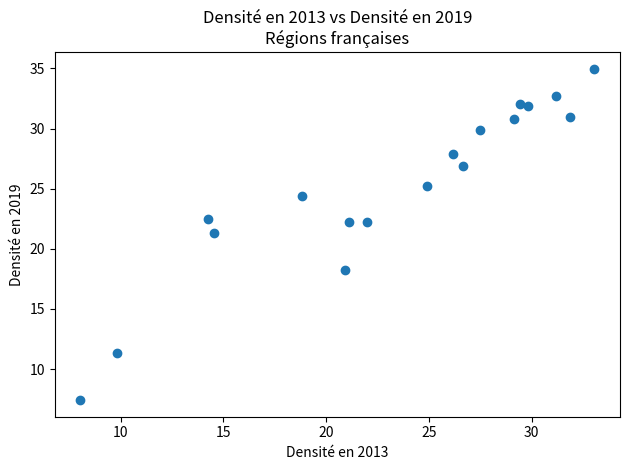

What is the range of X values (max minus min)?

25.0